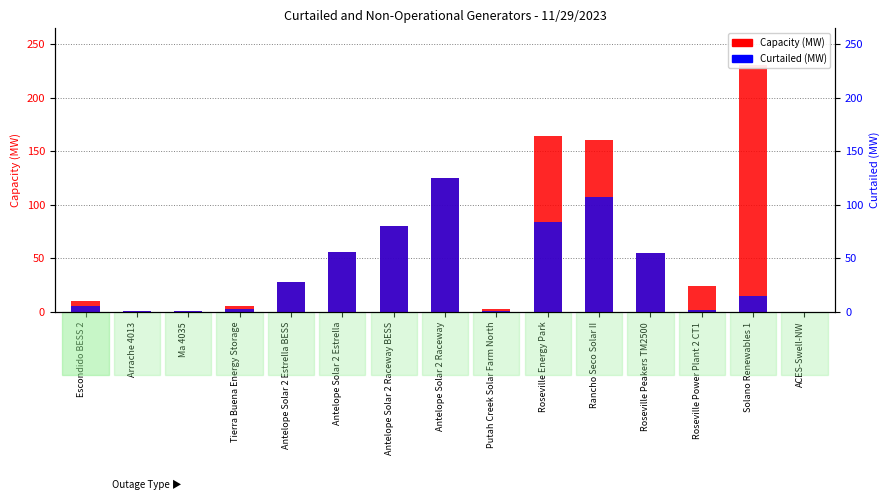

How many values in the Capacity (MW) series exceed 28?

7